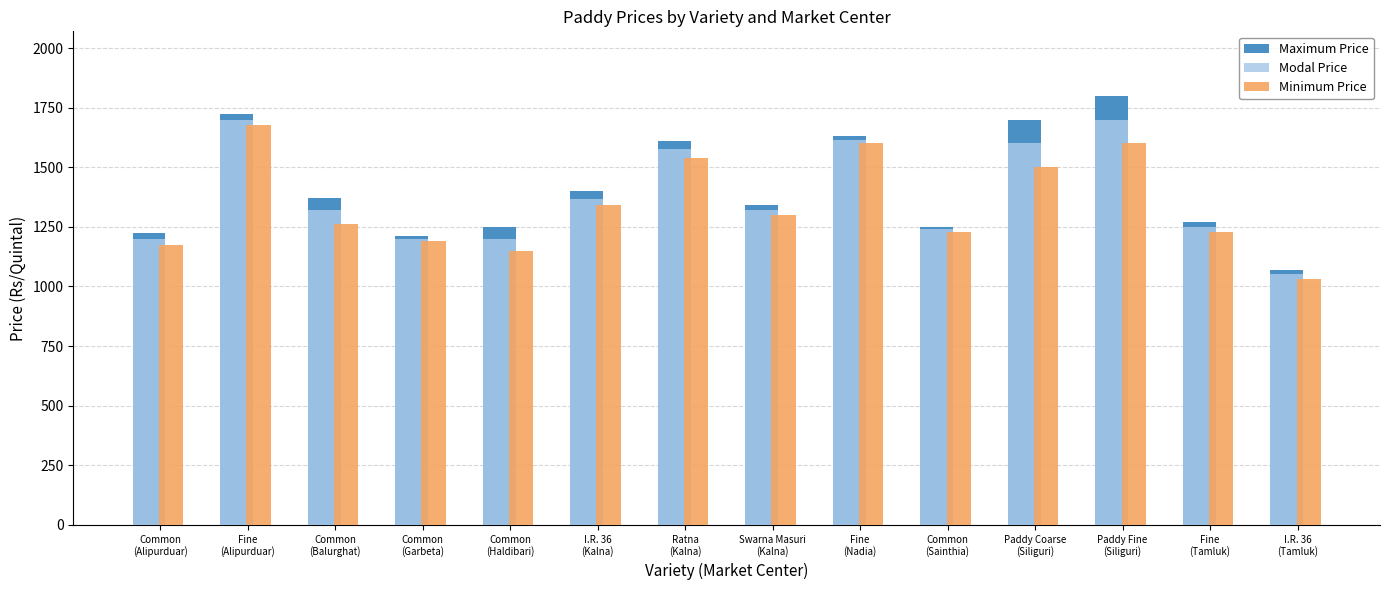

The Minimum Price series shows 1675 at Fine
(Alipurduar). True or false?

True